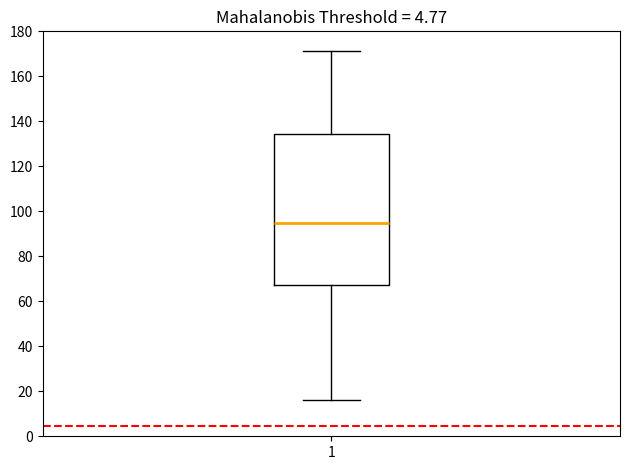

Transcribe this box plot: give where the median line is, the range the box spans, and where the two whiskers end, as read against the y-axis. The values are not printed on the chart, so give them approximately, as read against the axis.

median 94, box 68 to 134, whiskers 16 to 172